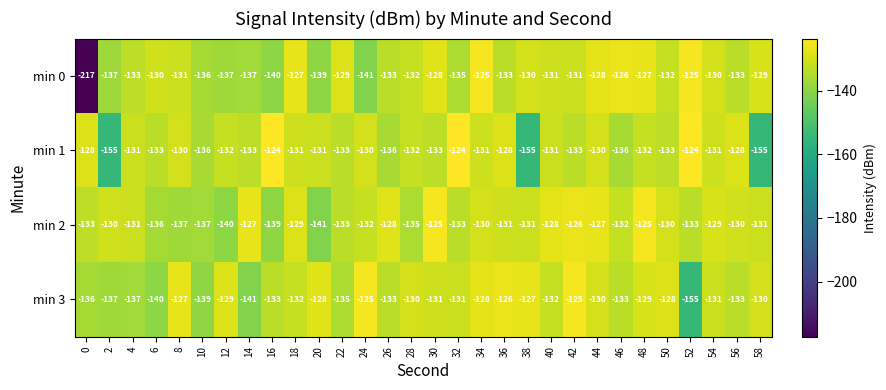

List the series in order of their overall mean, lowest first.

min 0, min 1, min 3, min 2